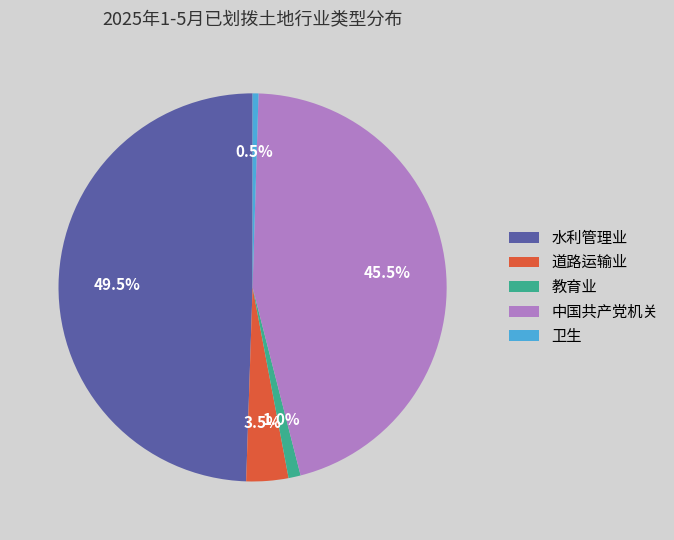

Does 卫生 account for over 50% of the chart?

No